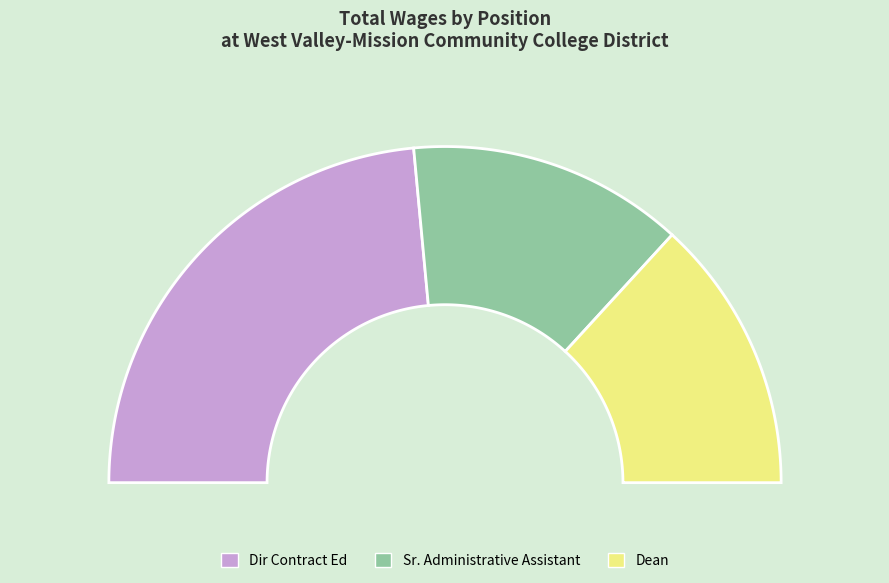

Does Dean account for over 50% of the chart?

No